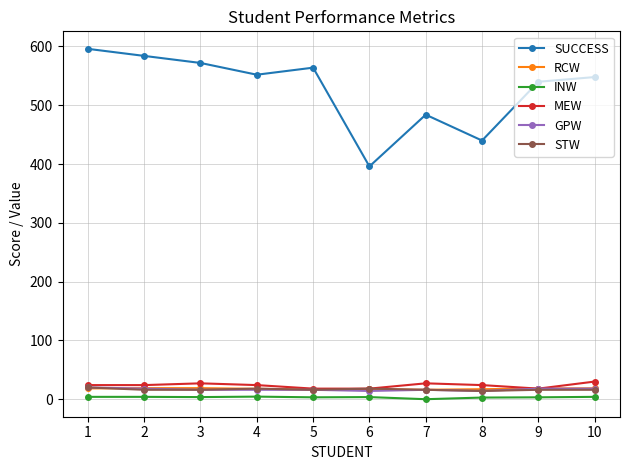

How many lines are shown in the chart?

6